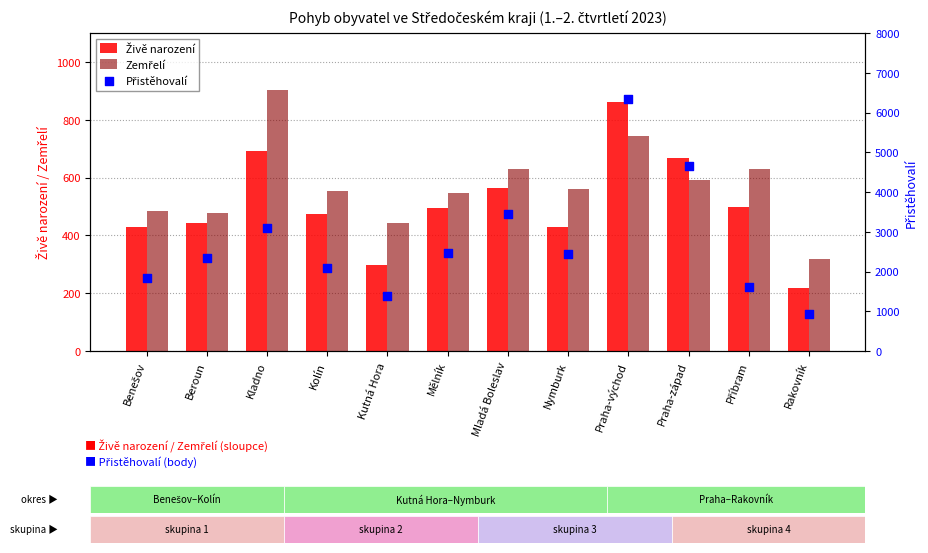

What is the total value across all series at Beroun?

3265